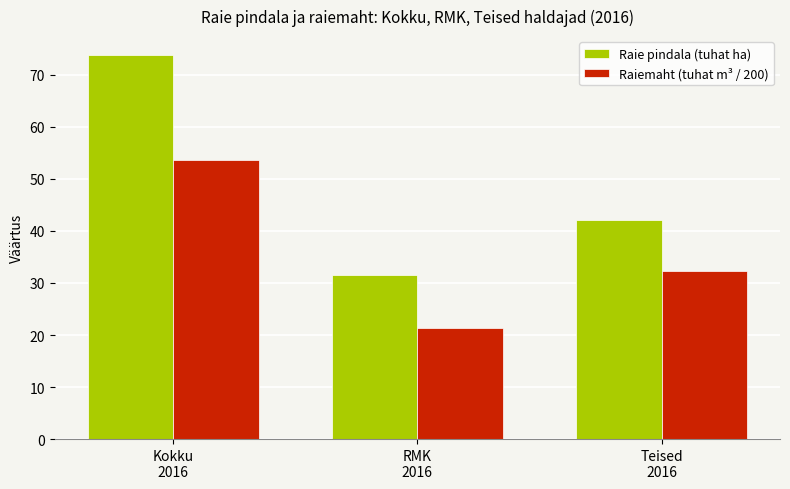

Reading left to right, what are all the values shown in this chart?

Raie pindala (tuhat ha): Kokku
2016=73.8	RMK
2016=31.6	Teised
2016=42.2
Raiemaht (tuhat m³ / 200): Kokku
2016=53.7	RMK
2016=21.3	Teised
2016=32.4